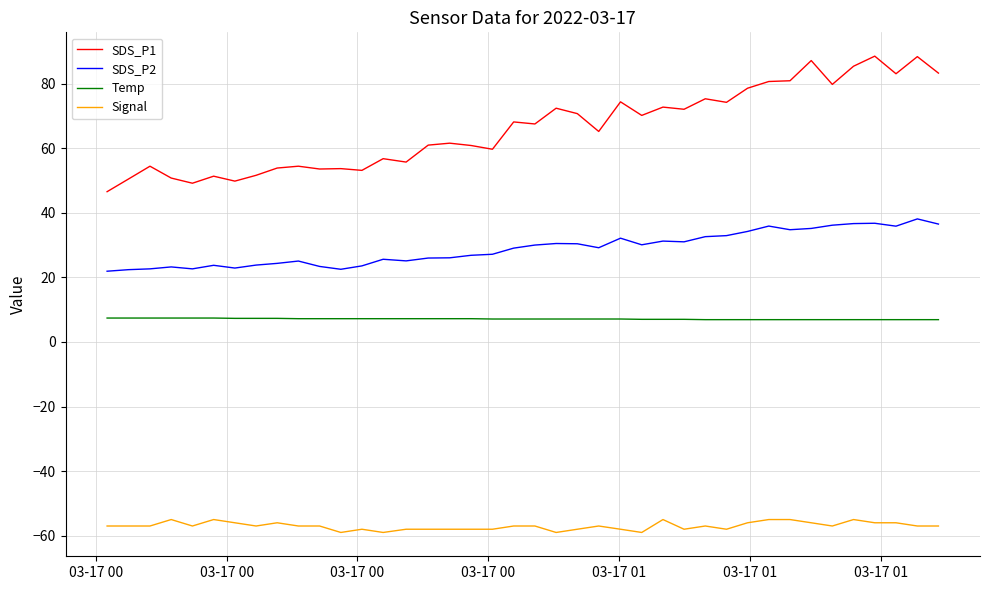

What is the smallest value displayed?

-59.0